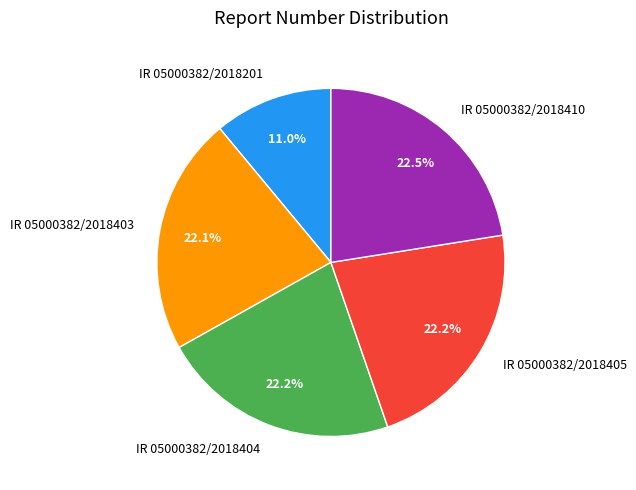

To the nearest percent, what portion does IR 05000382/2018405 represent?

22%